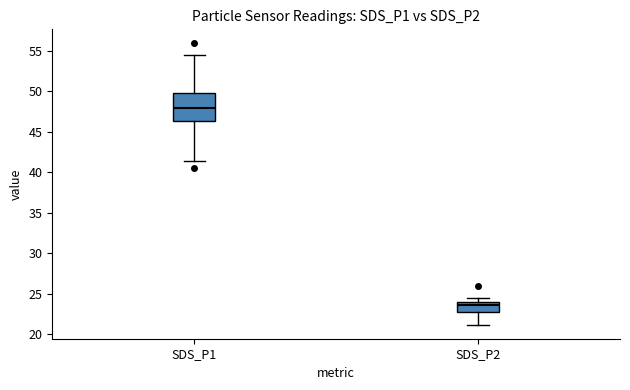

Where does the median line of the box for SDS_P2 sit on the y-axis? The values are not printed on the chart, so give them approximately, as read against the axis.

23.5